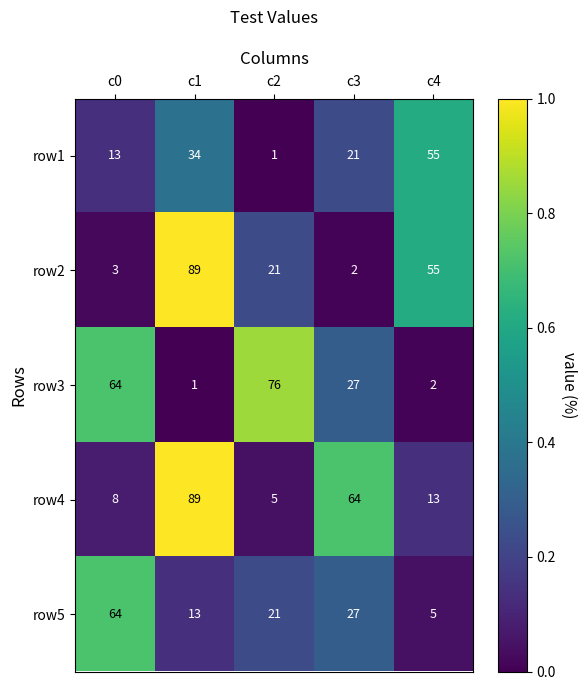

What is the approximate value of row5 at c2?

21